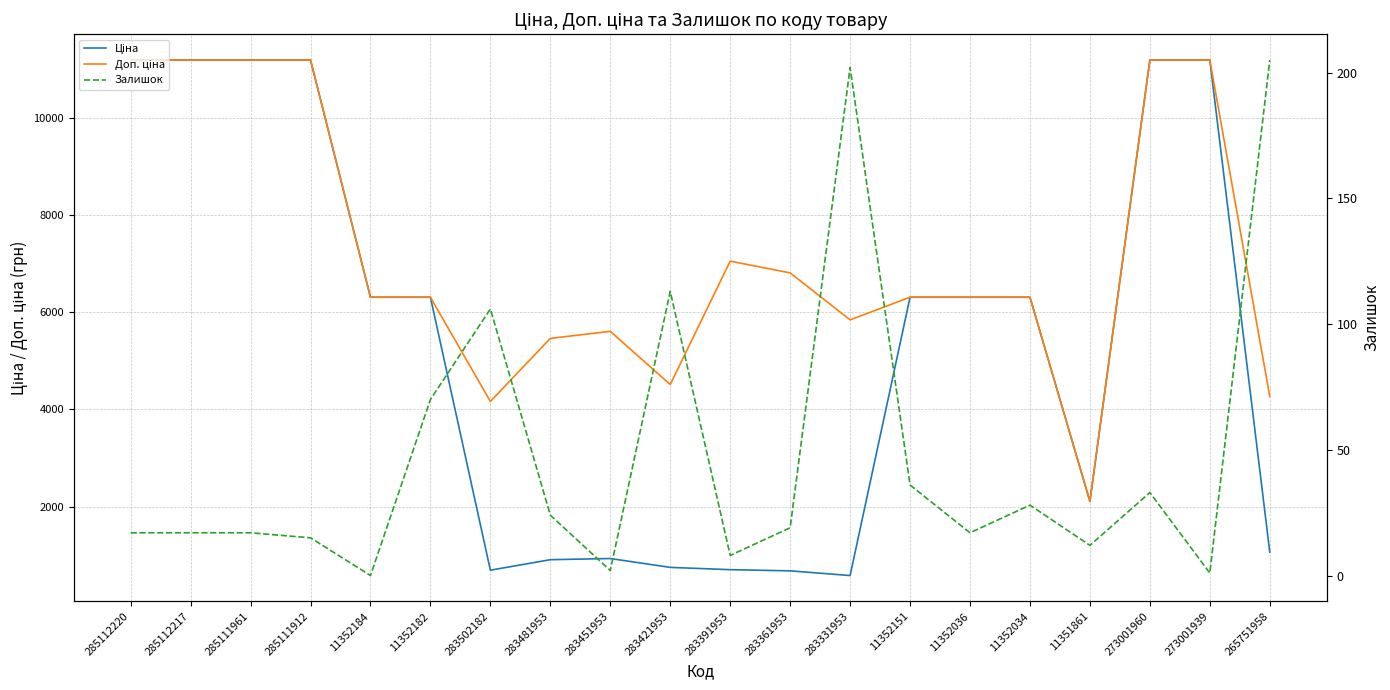

What value does the Доп. ціна series have at 11352034?

6308.8